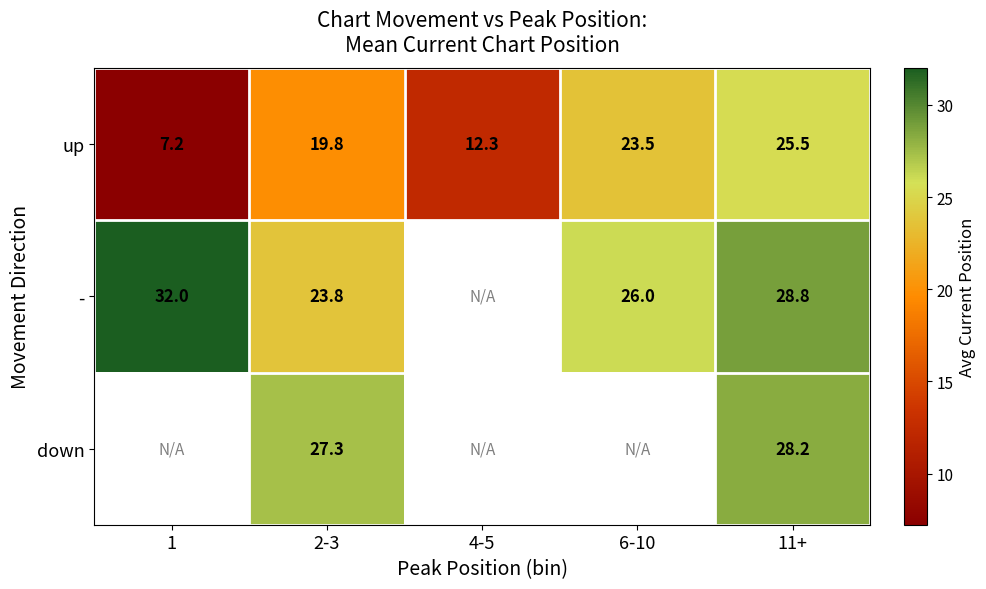

At 11+, list the series in order from largest to smallest.

-, down, up